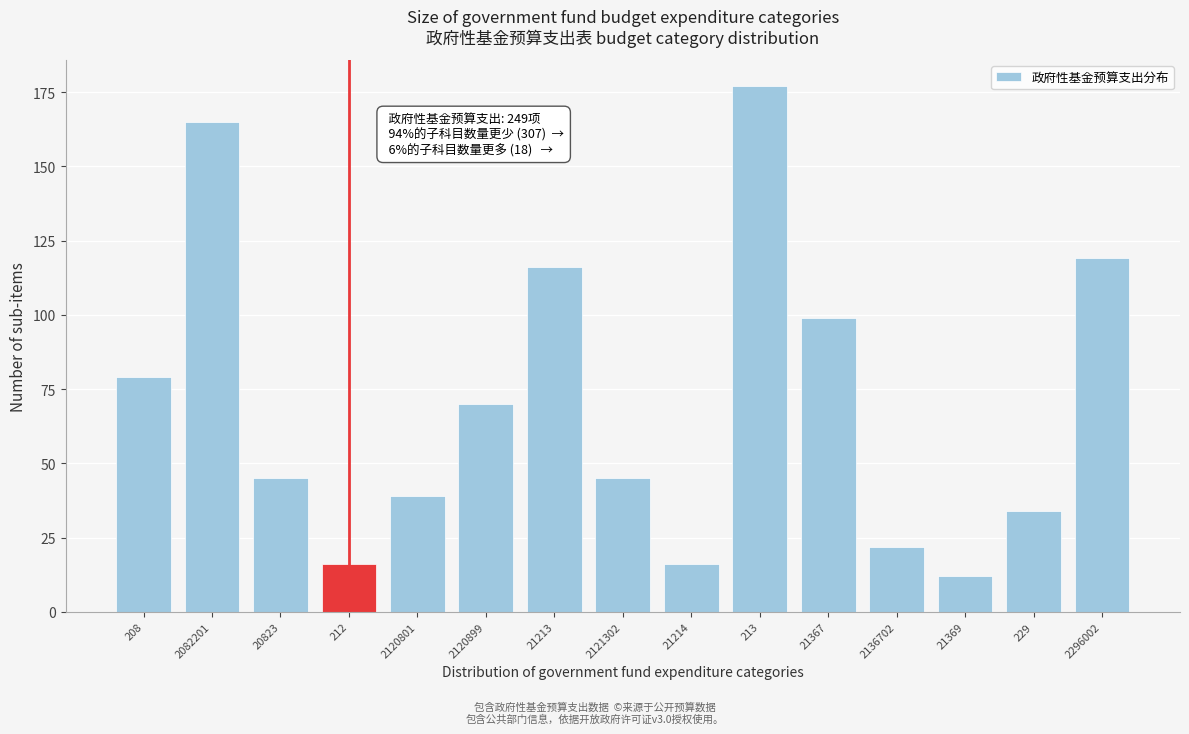

Reading right to left, transcribe all the data shown in this chart.

2296002=119	229=34	21369=12	2136702=22	21367=99	213=177	21214=16	2121302=45	21213=116	2120899=70	2120801=39	212=16	20823=45	2082201=165	208=79